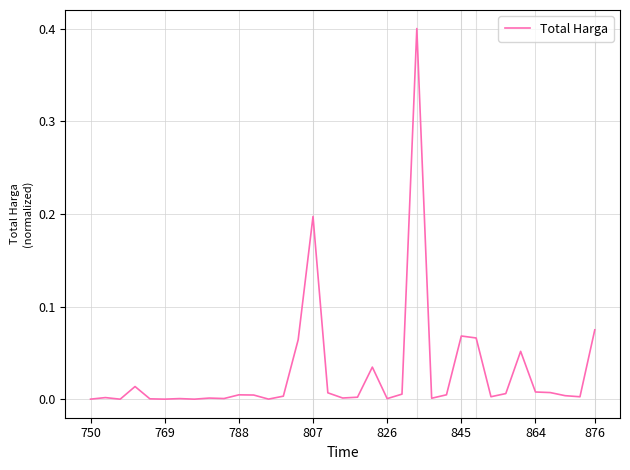

Does the chart have visible grid lines?

Yes